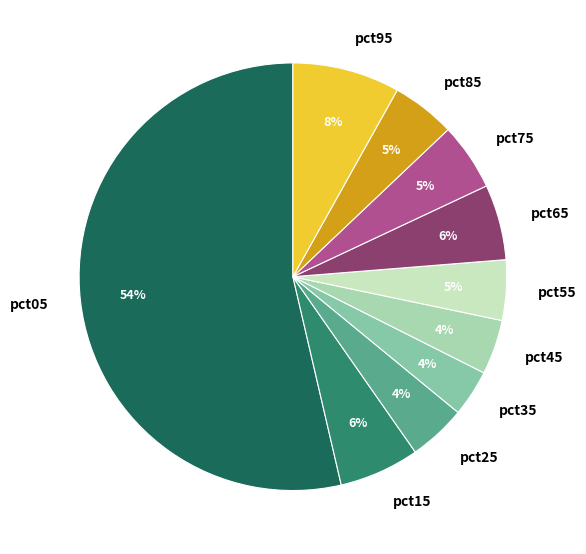

Is the sum of pct75 and pct35 greater than half?

No